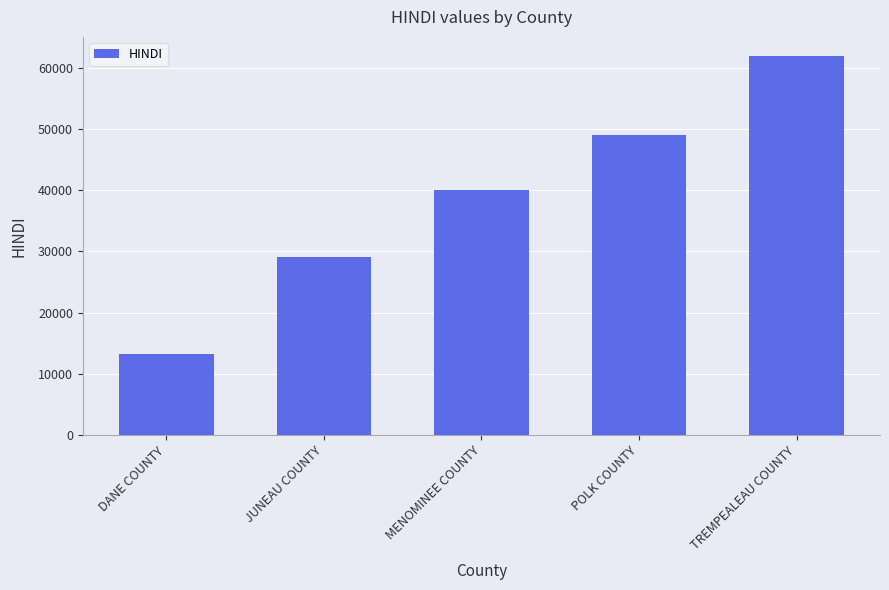

Approximately how many times larger is the value at MENOMINEE COUNTY compared to POLK COUNTY?

0.8